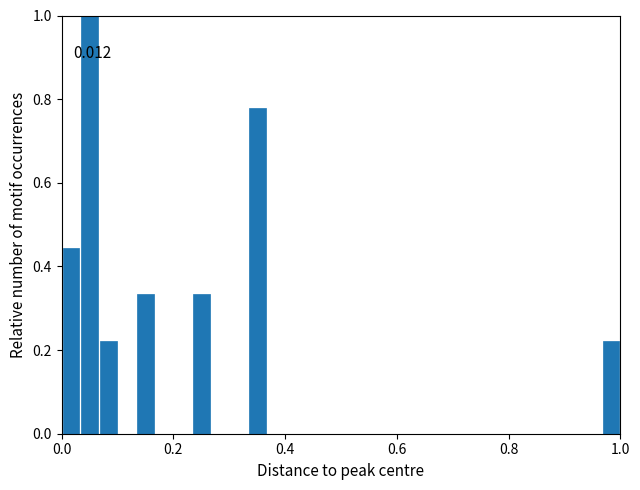

Around what value on the x-axis is the tallest bar? Give the approximate position of its centre, as read against the axis.

0.06